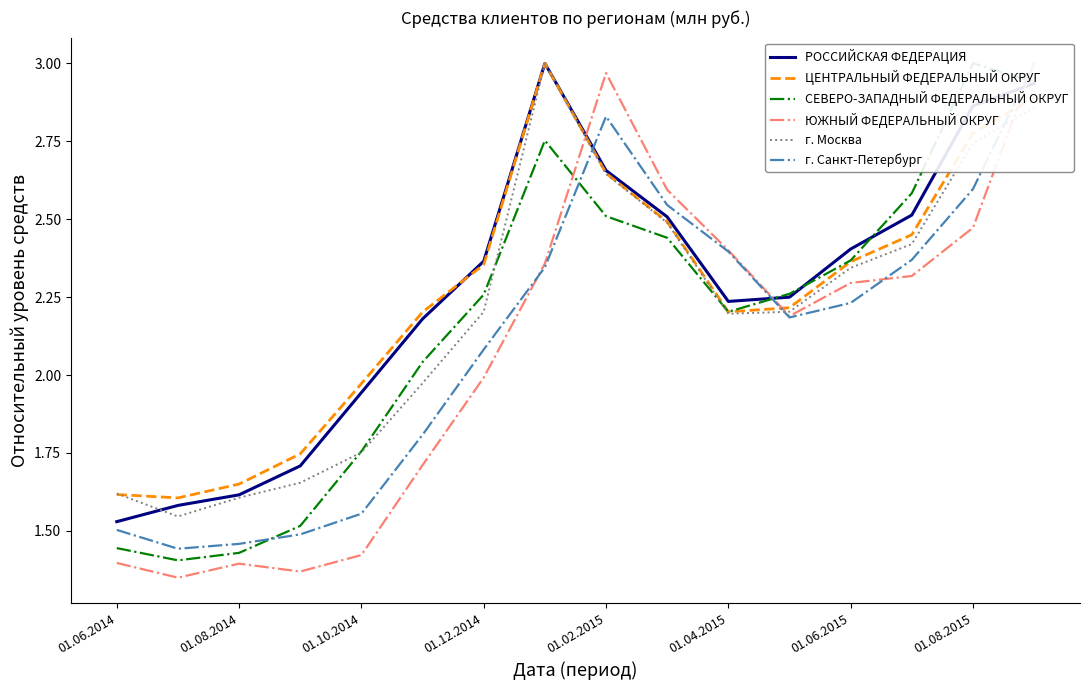

At which category is the sum across all series the highest?

15